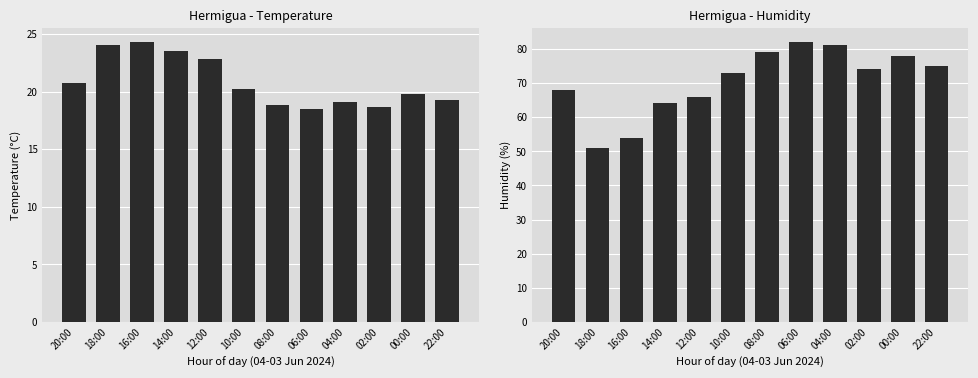

Reading left to right, transcribe all the data shown in this chart.

Temperature (C): 20:00=20.7	18:00=24.0	16:00=24.3	14:00=23.5	12:00=22.8	10:00=20.2	08:00=18.8	06:00=18.5	04:00=19.1	02:00=18.7	00:00=19.8	22:00=19.3
Humidity (%): 20:00=68.0	18:00=51.0	16:00=54.0	14:00=64.0	12:00=66.0	10:00=73.0	08:00=79.0	06:00=82.0	04:00=81.0	02:00=74.0	00:00=78.0	22:00=75.0